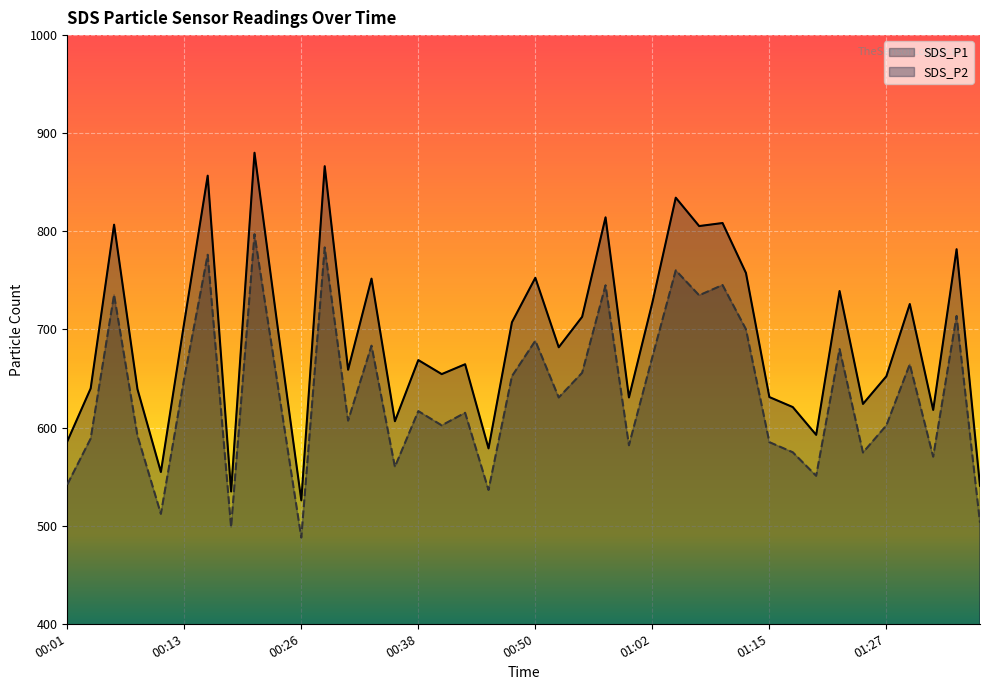

Is it true that SDS_P1 equals 525.8 at 00:26?

True